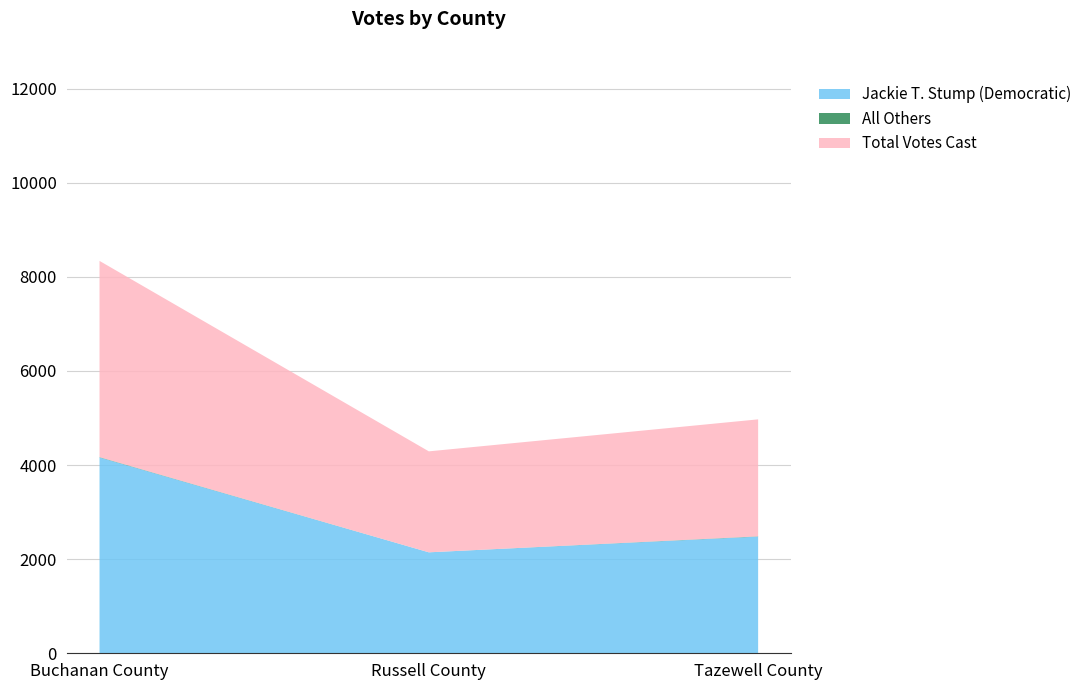

Reading left to right, transcribe all the data shown in this chart.

Jackie T. Stump (Democratic): 4163	2146	2480
All Others: 7	0	6
Total Votes Cast: 4170	2146	2486